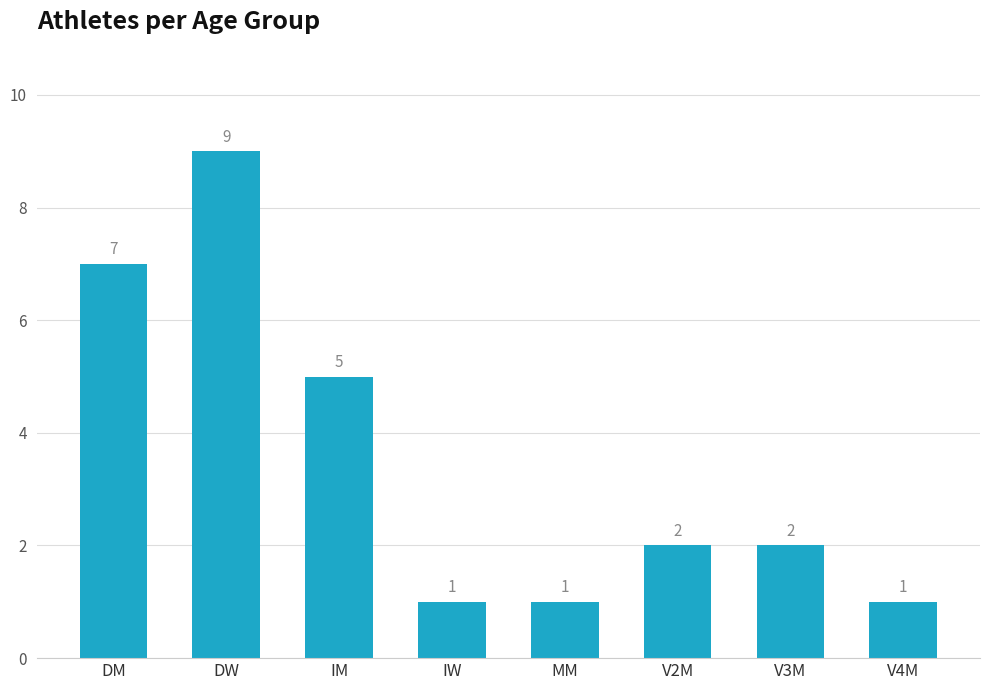

Does the chart contain stacked bars?

No